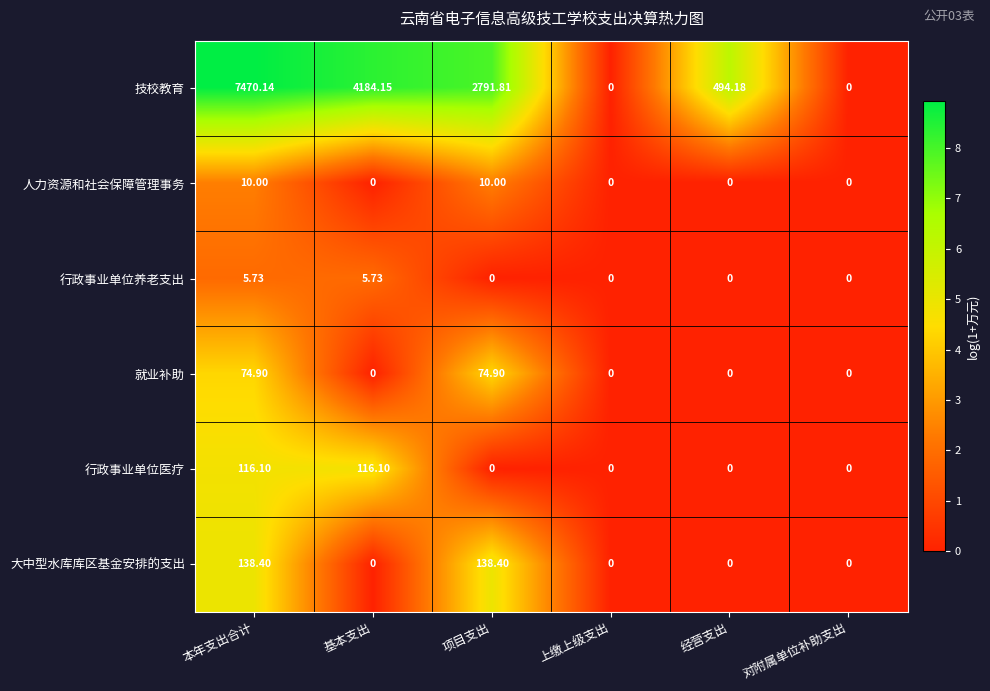

Rank the series by their maximum value, from highest to lowest.

技校教育, 大中型水库库区基金安排的支出, 行政事业单位医疗, 就业补助, 人力资源和社会保障管理事务, 行政事业单位养老支出